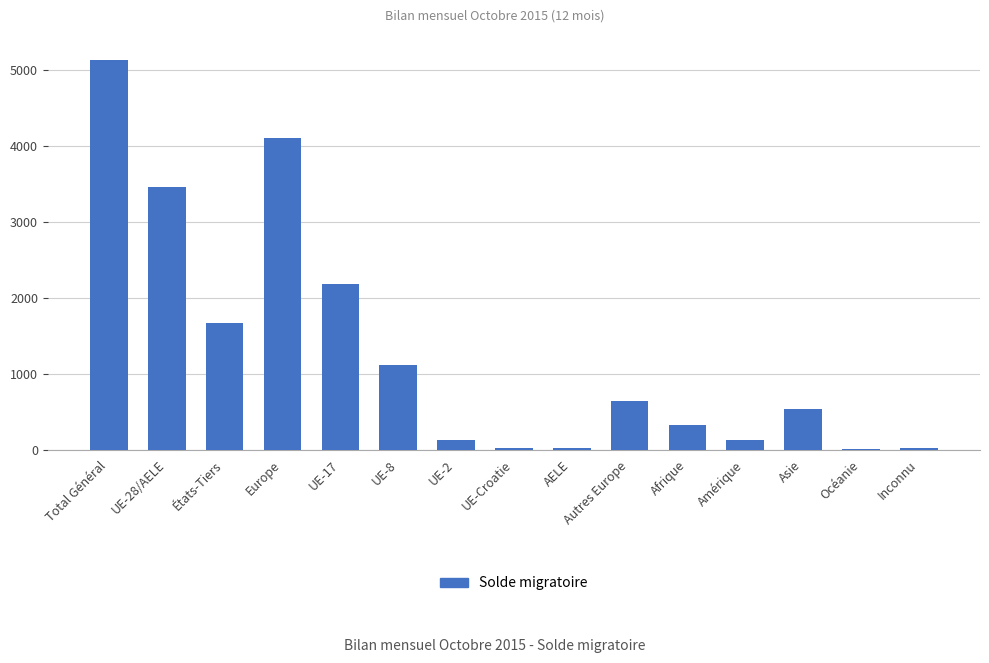

Is it true that the value at Europe is 4104?

True